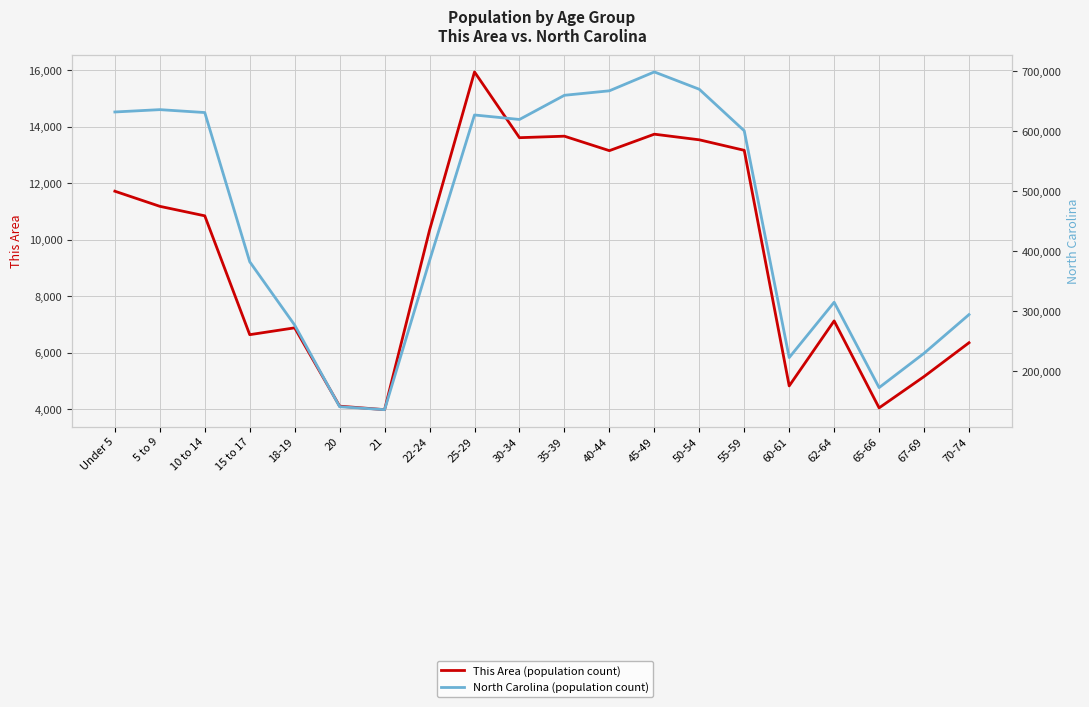

True or false: North Carolina (population count) has more than 1 points higher than both neighbors.

True